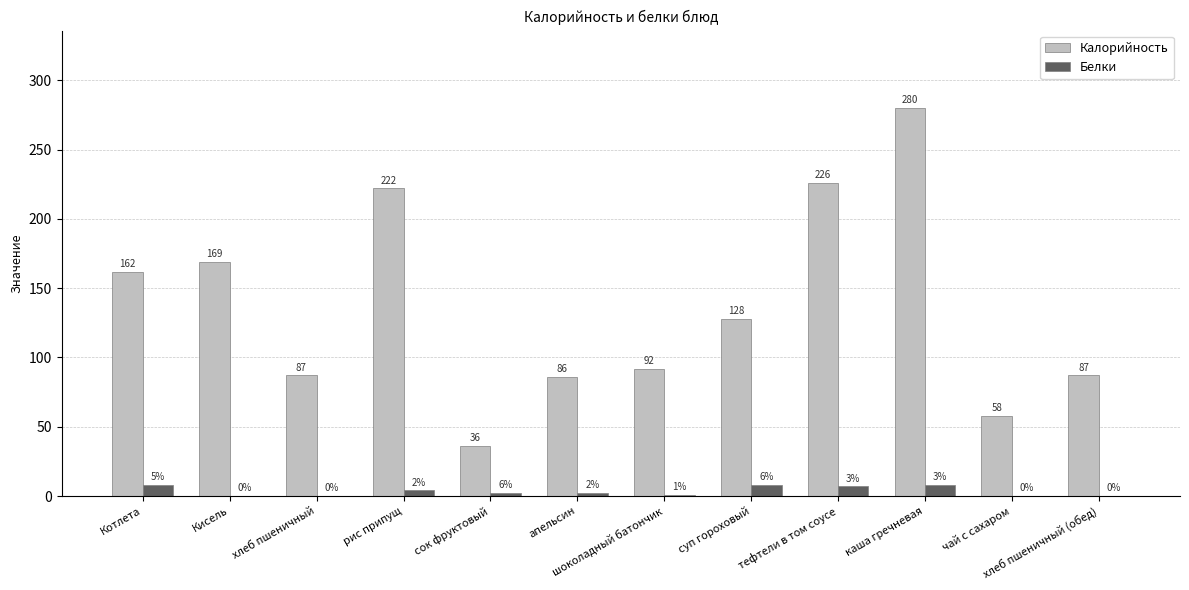

Where is Белки nearest to the value 4?

рис припущ